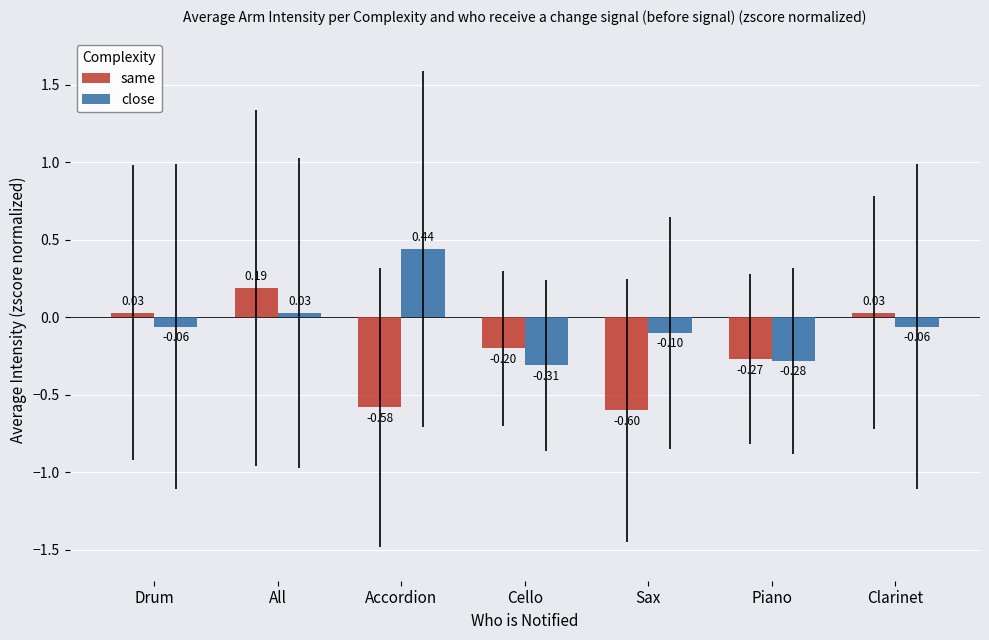

How many data points in same are above 0?

3